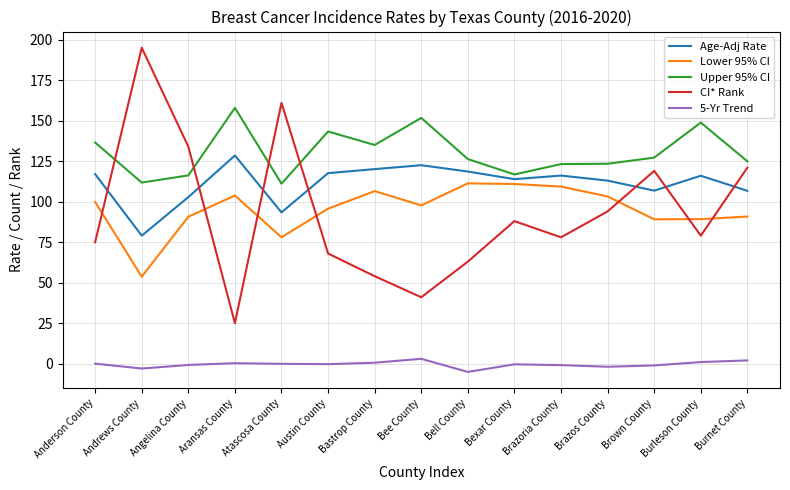

The value of CI* Rank at Burleson County is 79.0. True or false?

True